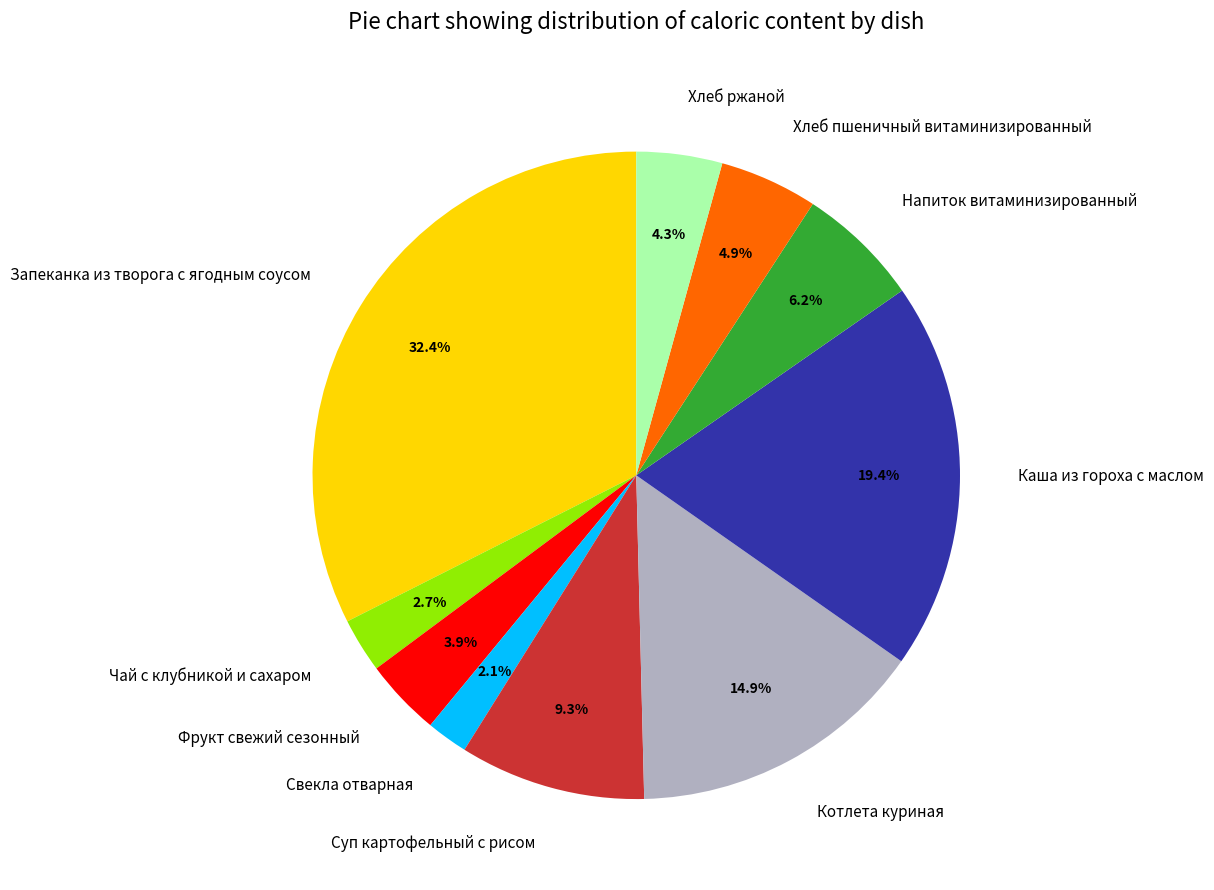

To the nearest percent, what is the average slice percentage?

10%